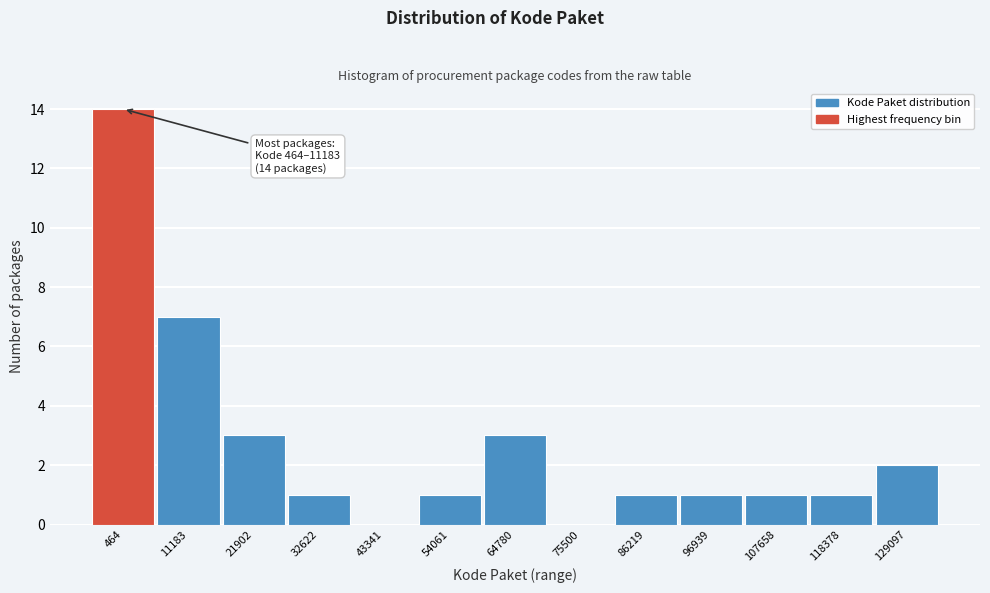

Reading left to right, transcribe all the data shown in this chart.

464=14	11183=7	21902=3	32622=1	43341=0	54061=1	64780=3	75500=0	86219=1	96939=1	107658=1	118378=1	129097=2